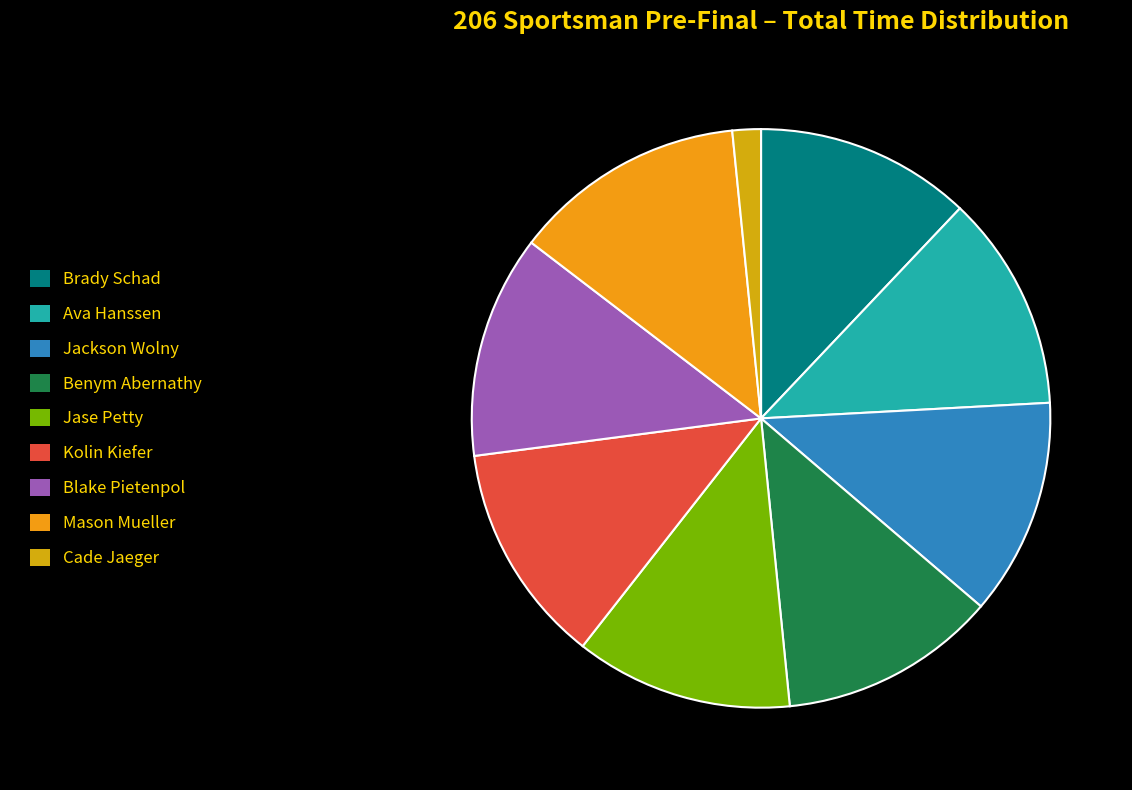

To the nearest percent, what portion does Kolin Kiefer represent?

12%